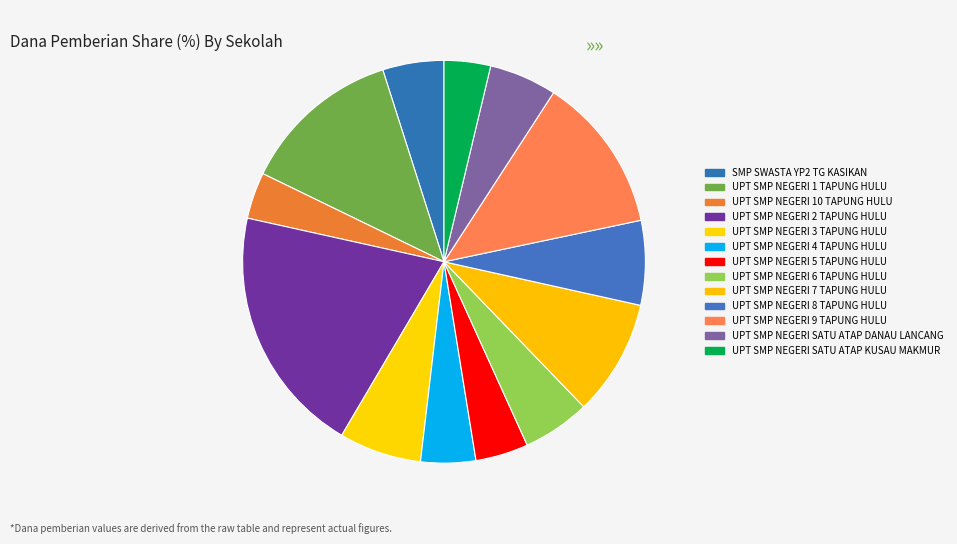

Is it true that UPT SMP NEGERI SATU ATAP KUSAU MAKMUR is 4% of the pie?

True